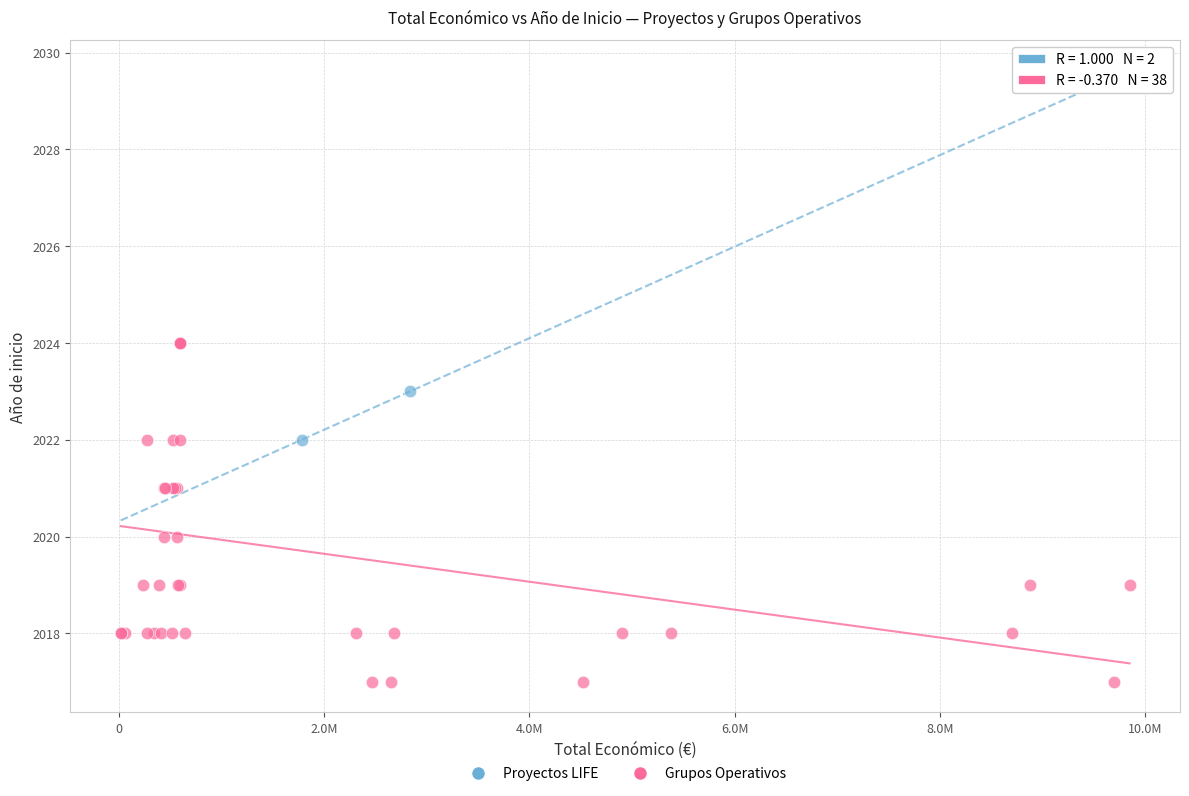

What are all the series names shown in the legend?

Proyectos LIFE, Grupos Operativos